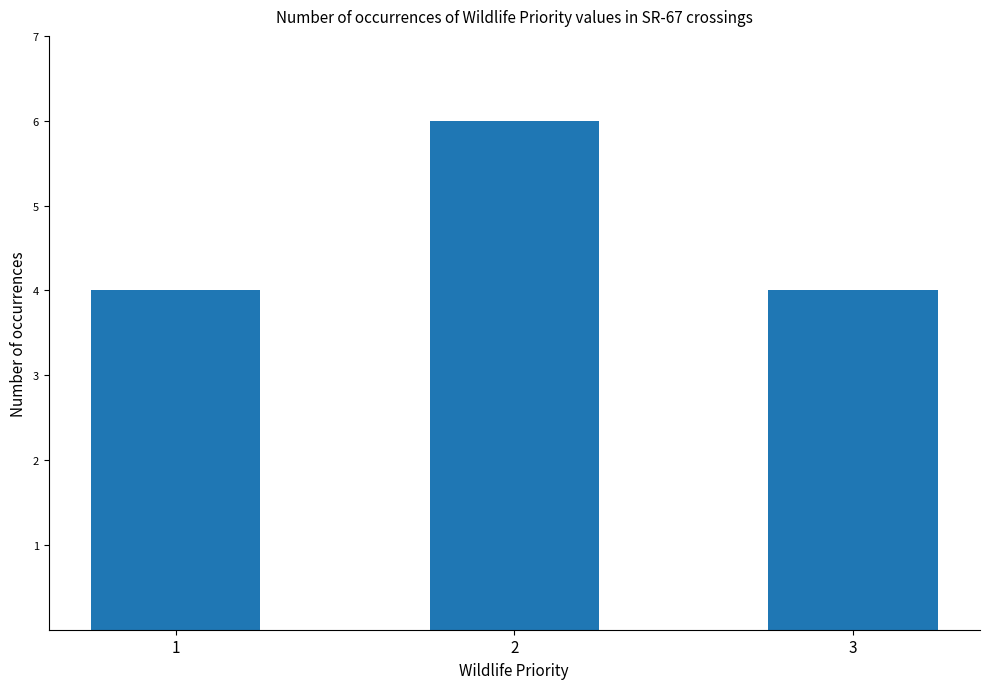

Which category has the highest value across all series?

2